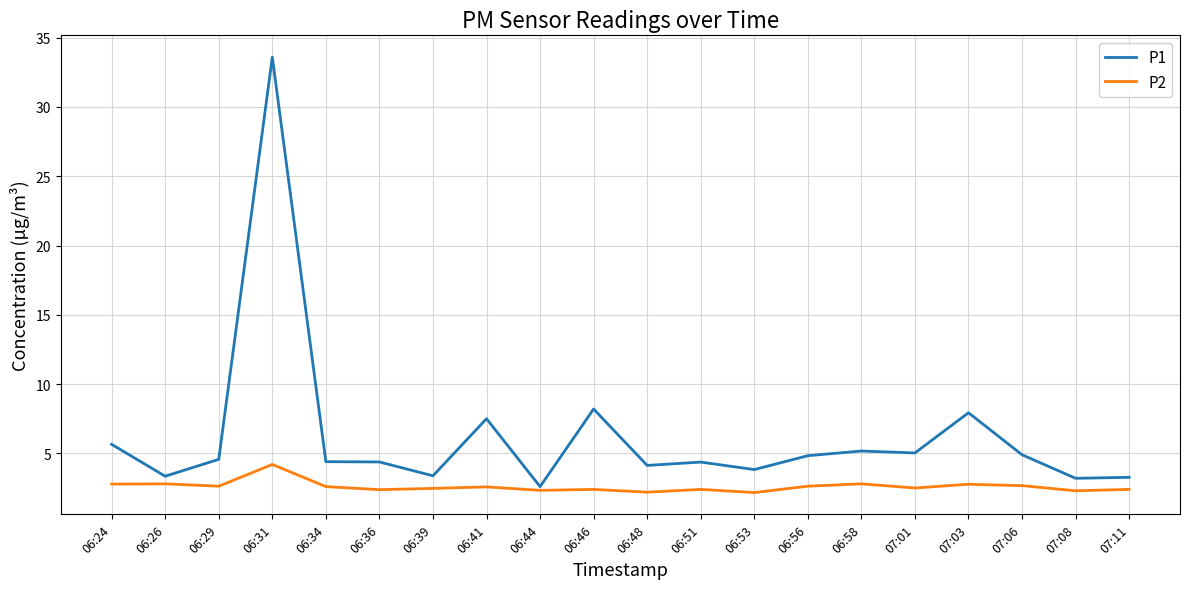

Which series changed the most between 06:41 and 06:48?

P1